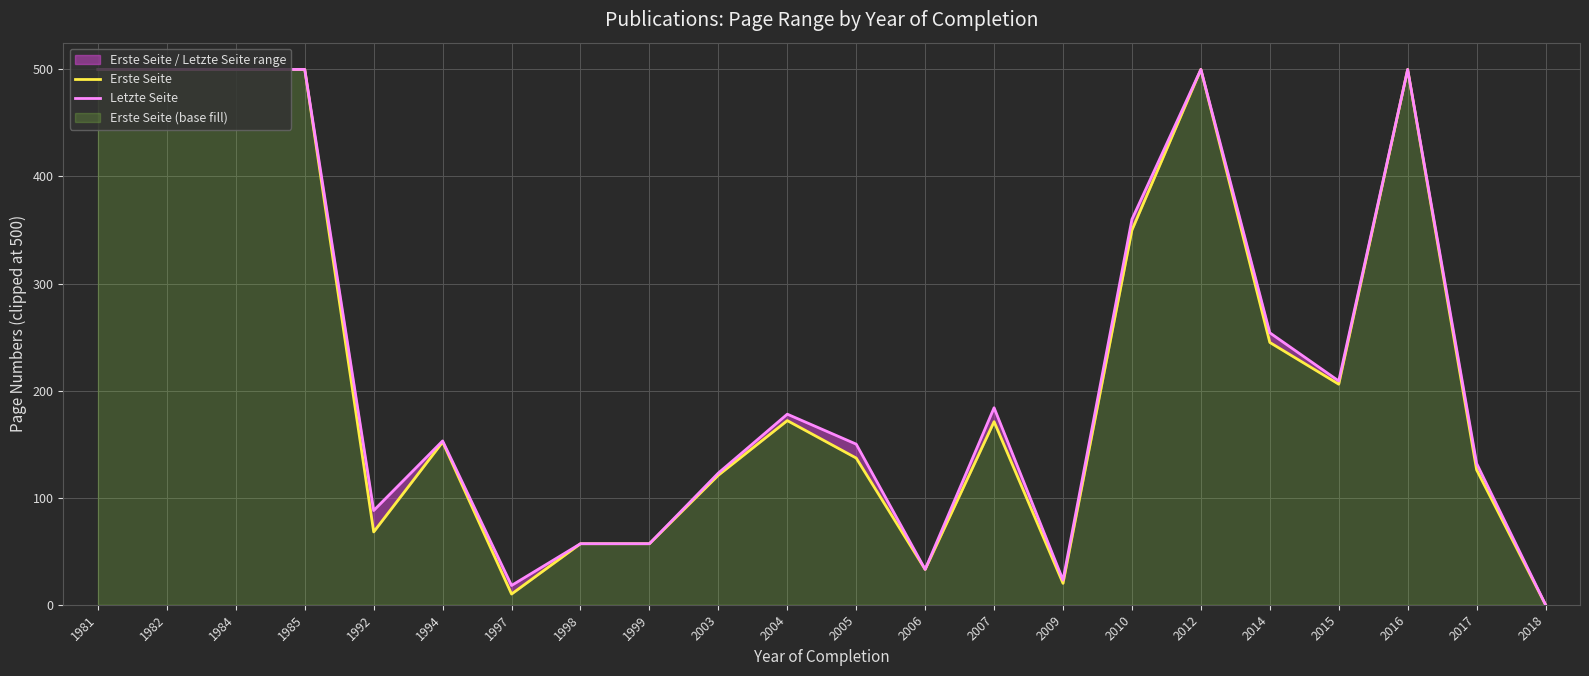

What is the difference between the second highest and minimum values in the Letzte Seite series?

500